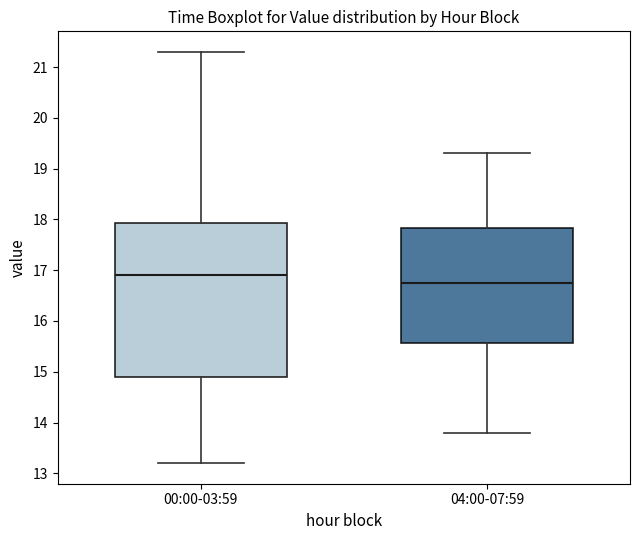

Which box has the highest median line?

00:00-03:59